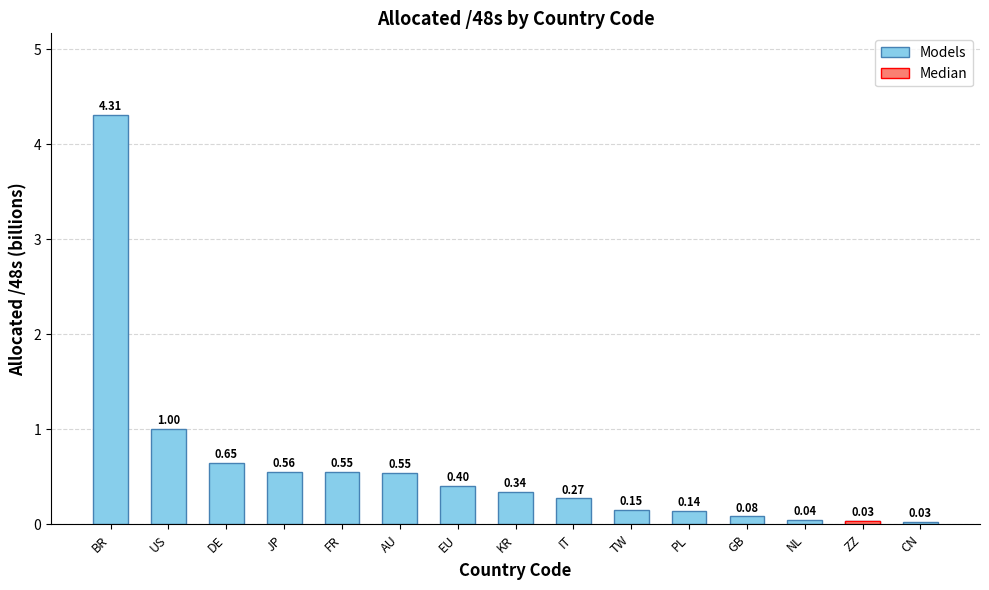

List the labels in order of value, largest first.

BR, US, DE, JP, FR, AU, EU, KR, IT, TW, PL, GB, NL, ZZ, CN